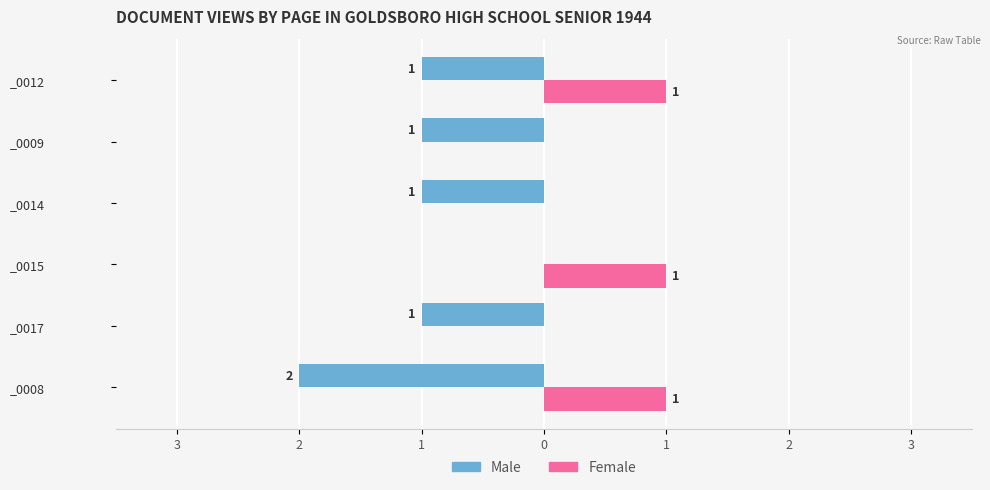

What are all the series names shown in the legend?

Male, Female